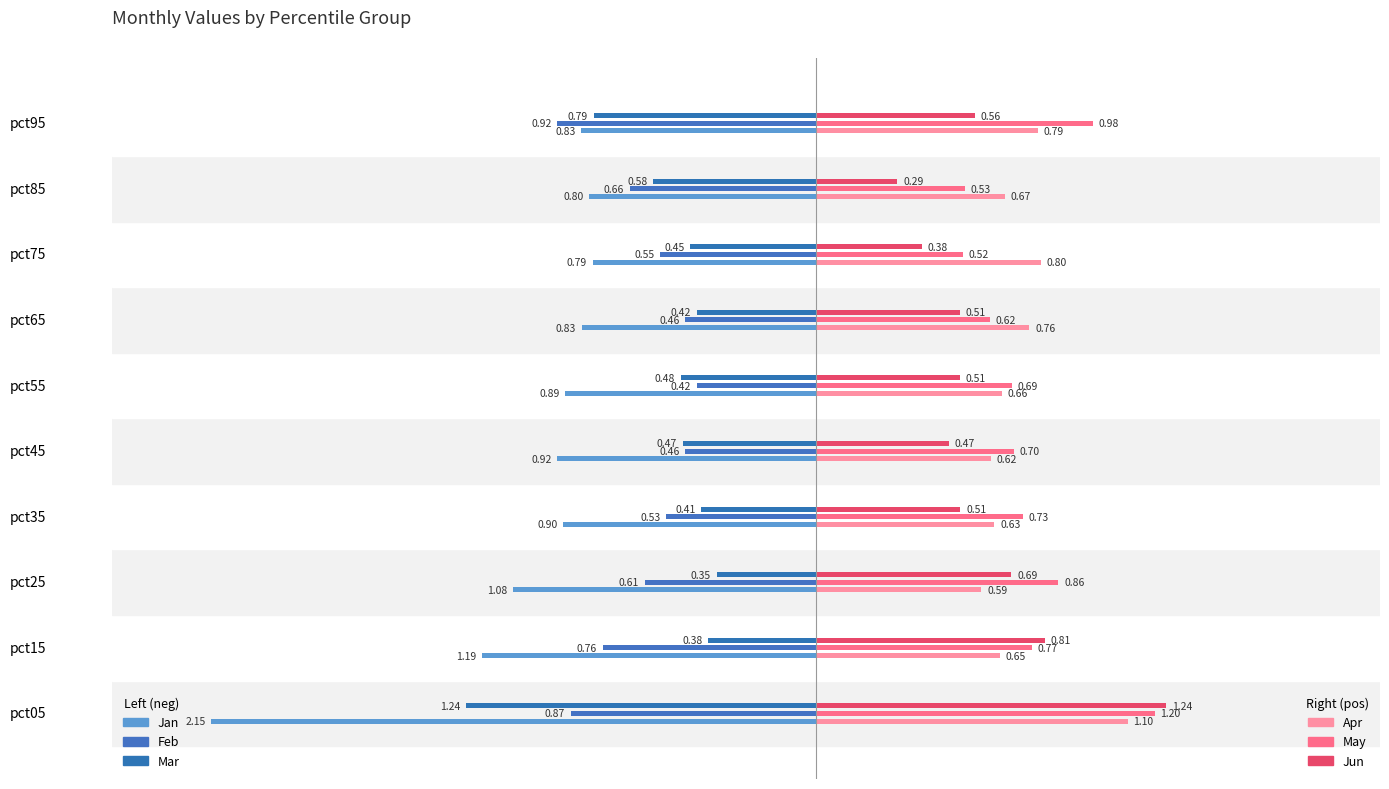

How many distinct data groups are displayed?

6